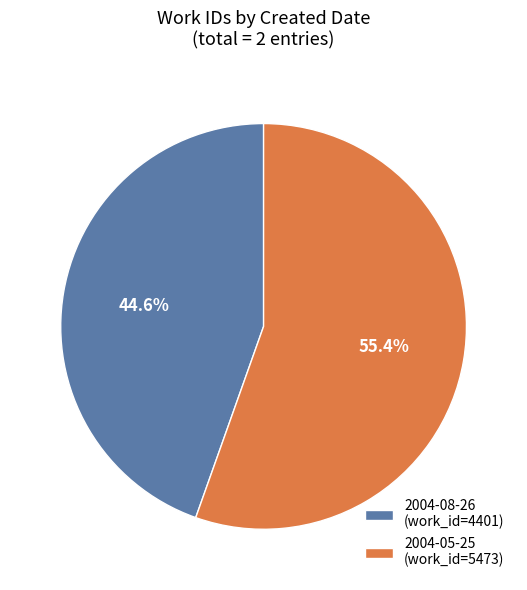

Which has a higher value, 2004-08-26 or 2004-05-25?

2004-05-25